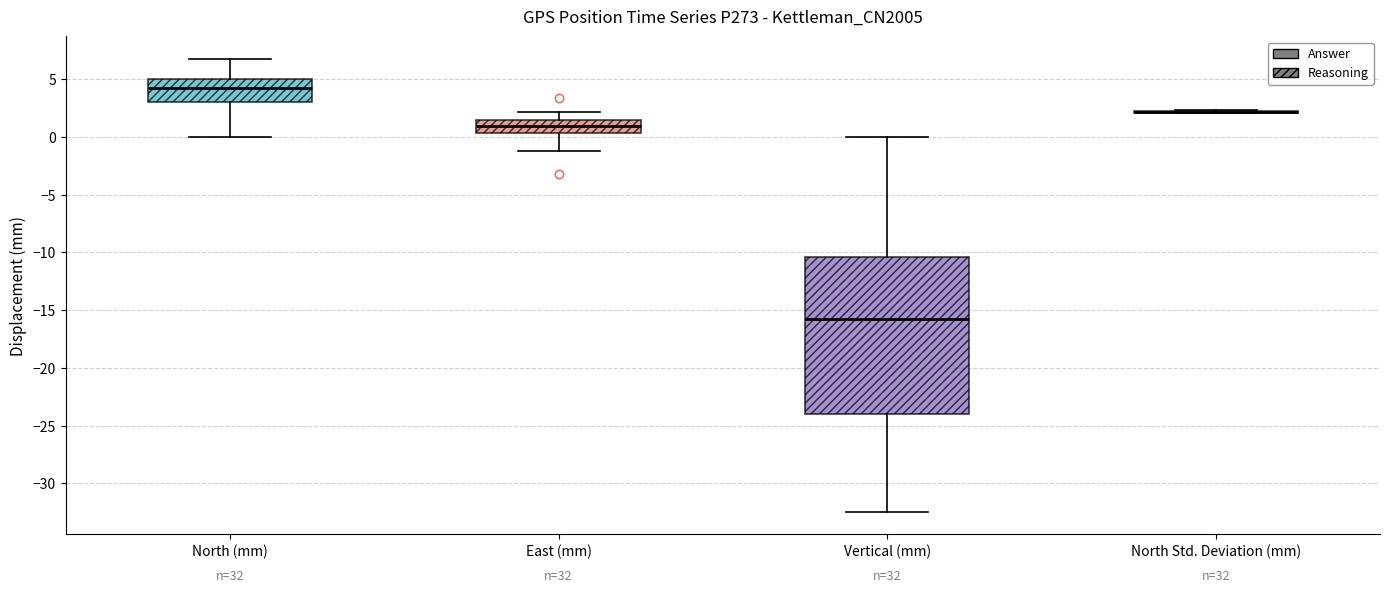

Reading left to right, transcribe this box plot: for each box, give where its median line is, the range the box spans, and where its two whiskers end, as read against the y-axis. The values are not printed on the chart, so give them approximately, as read against the axis.

North (mm): median 4.0, box 3.0 to 5.0, whiskers 0.0 to 6.5
East (mm): median 1.0, box 0.5 to 1.5, whiskers -1.5 to 2.0
Vertical (mm): median -16.0, box -24.0 to -10.5, whiskers -32.5 to 0.0
North Std. Deviation (mm): box collapsed to a line at 2.0, whiskers 2.0 to 2.5